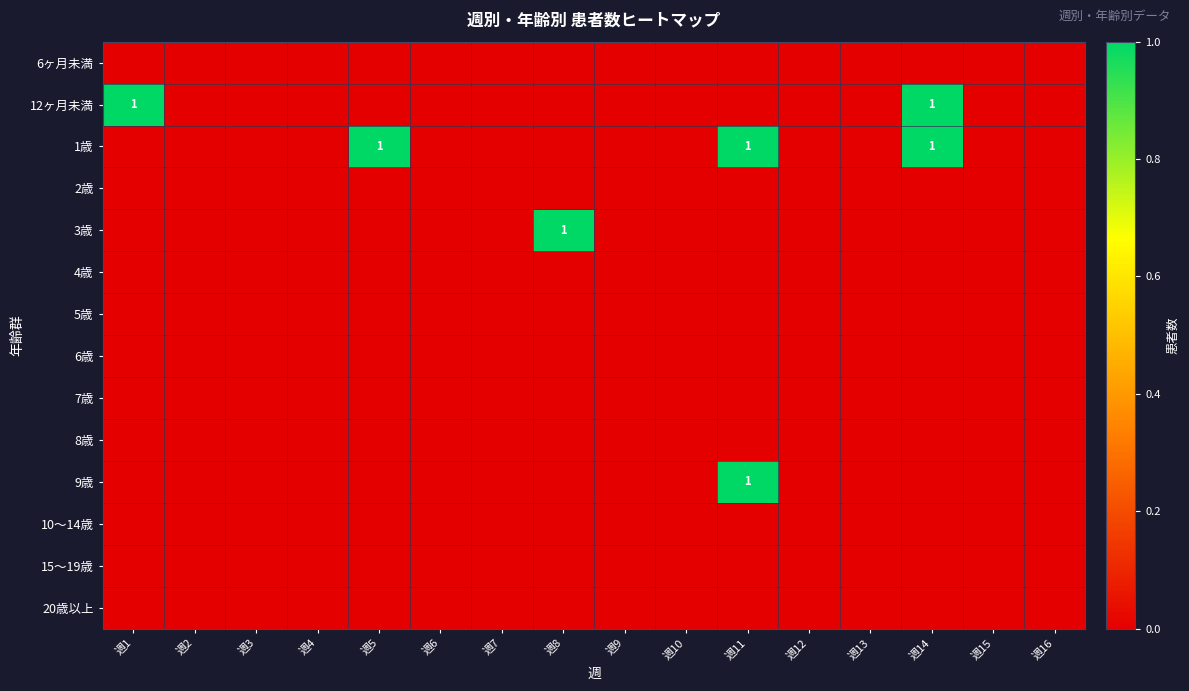

Which series has the largest total across all categories?

1歳